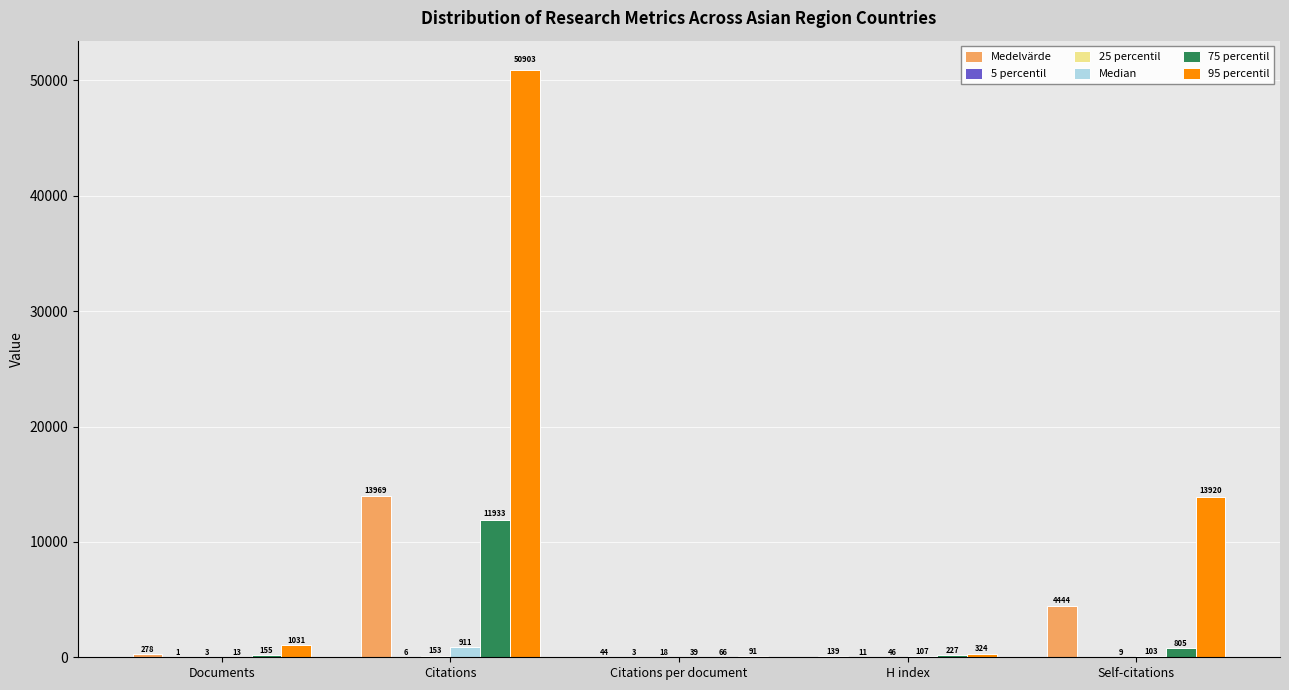

At which category is the sum across all series the highest?

Citations